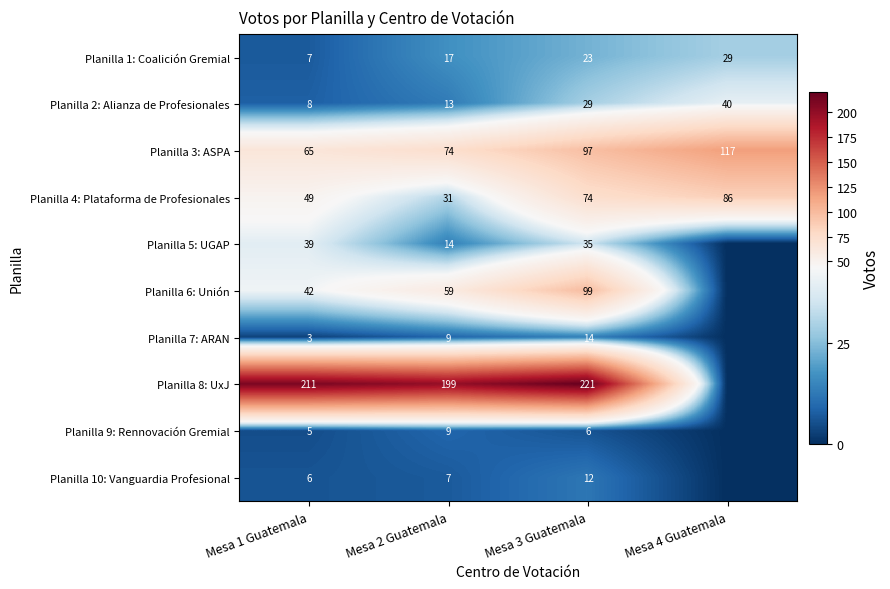

Is it true that Planilla 8: UxJ equals 221 at Mesa 3 Guatemala?

True